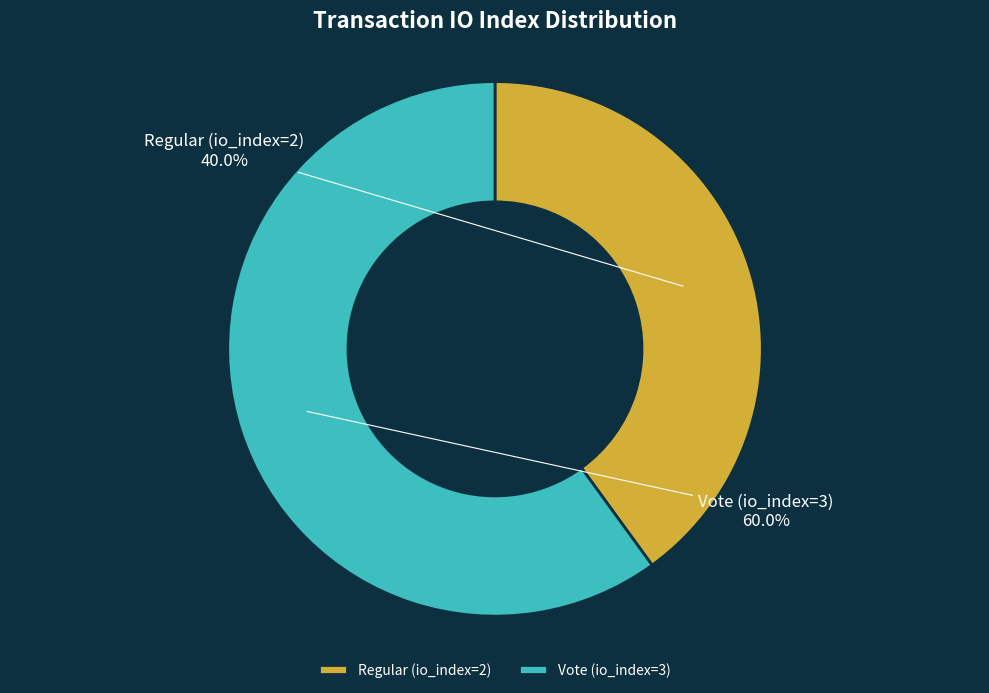

The Regular (io_index=2) slice represents 51% of the pie. True or false?

False